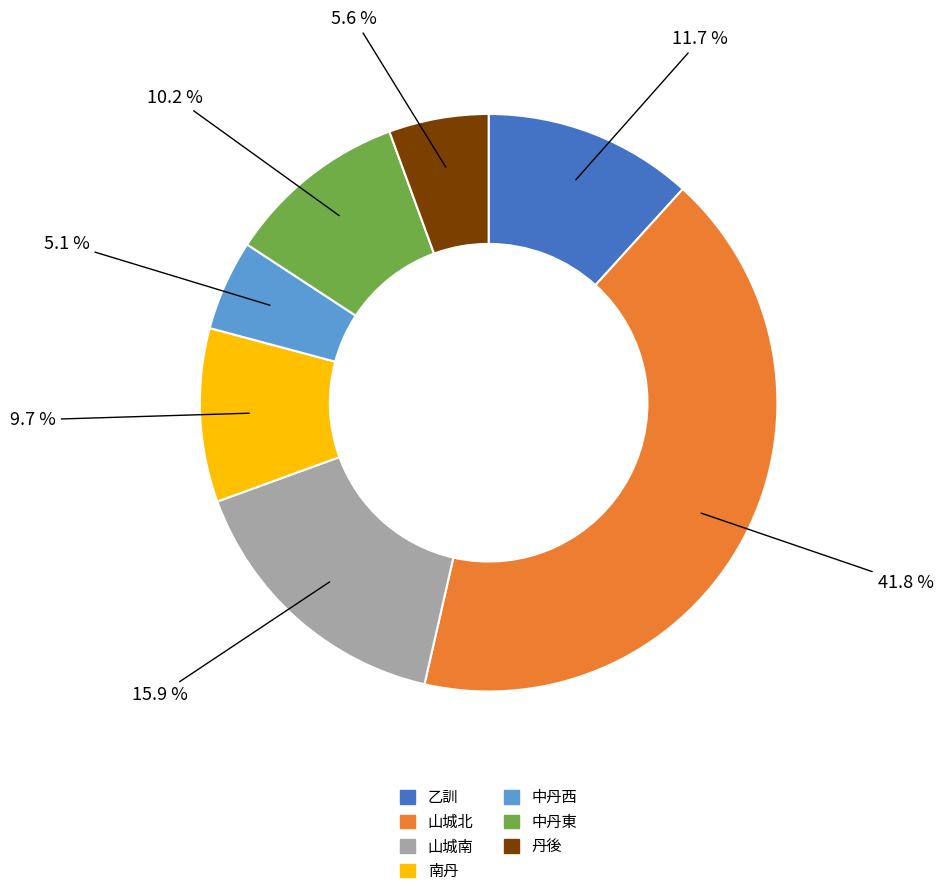

To the nearest percent, what portion does 山城北 represent?

42%